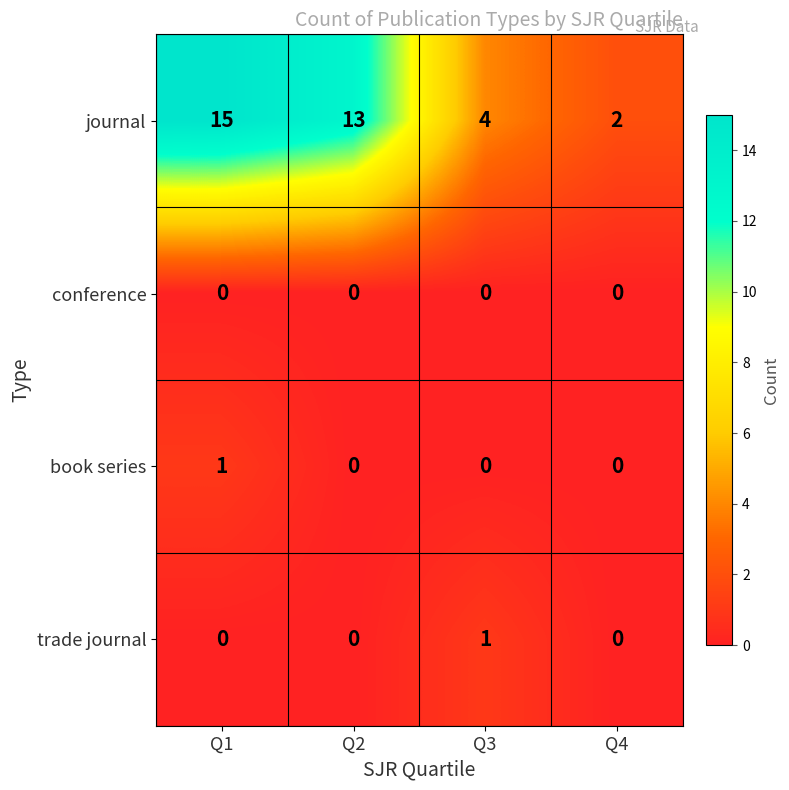

Which category has the highest value across all series?

Q1